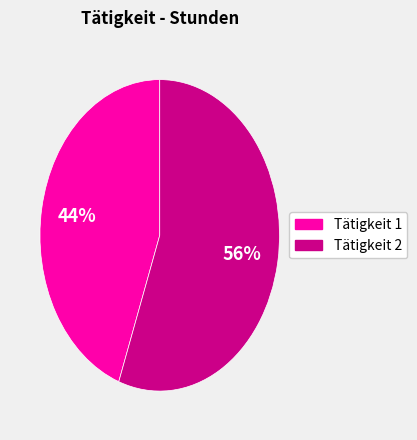

To the nearest percent, what is the combined percentage of Tätigkeit 1 and Tätigkeit 2?

100%